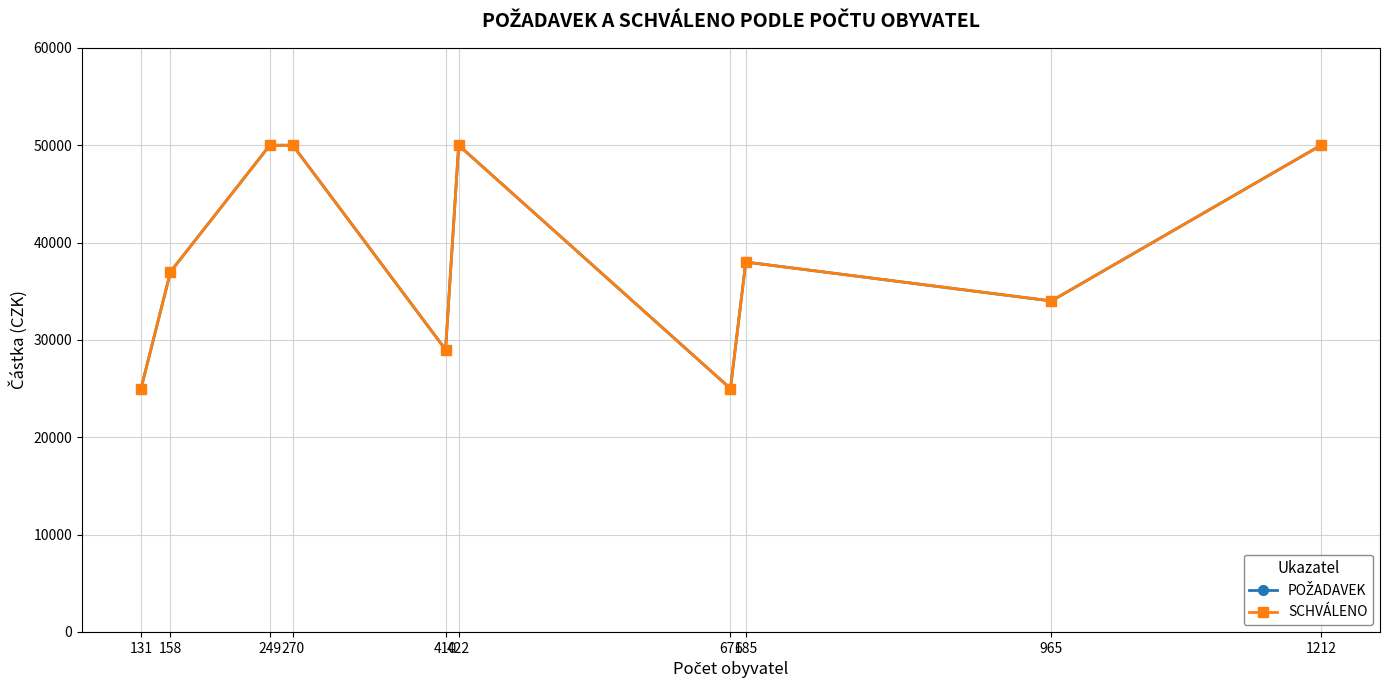

Reading right to left, list all the values displayed in this chart.

POŽADAVEK: 50000	34000	38000	25000	50000	29000	50000	50000	37000	25000
SCHVÁLENO: 50000	34000	38000	25000	50000	29000	50000	50000	37000	25000